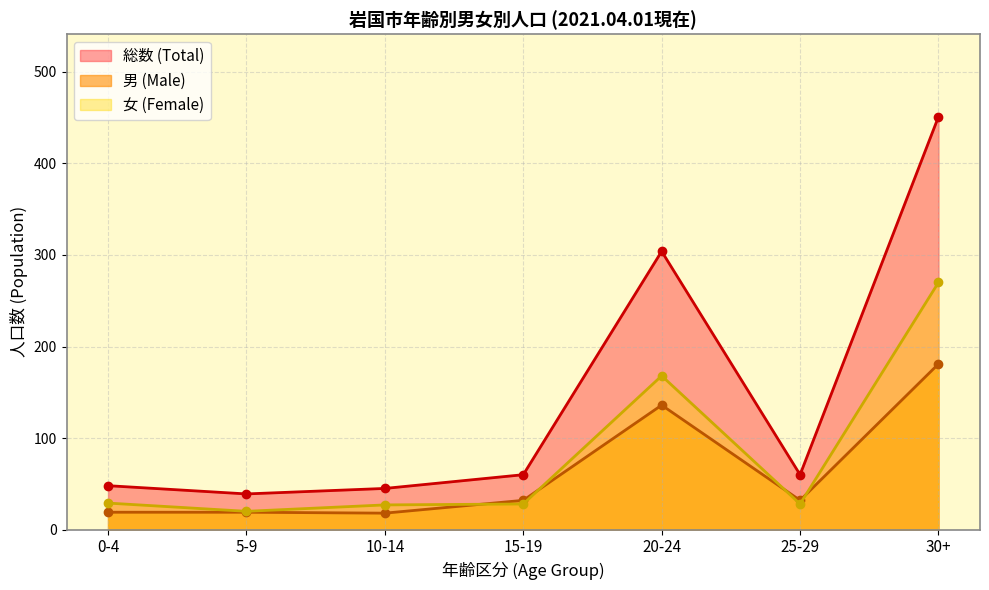

True or false: 女 (Female) has a value of 49 at 25-29.

False